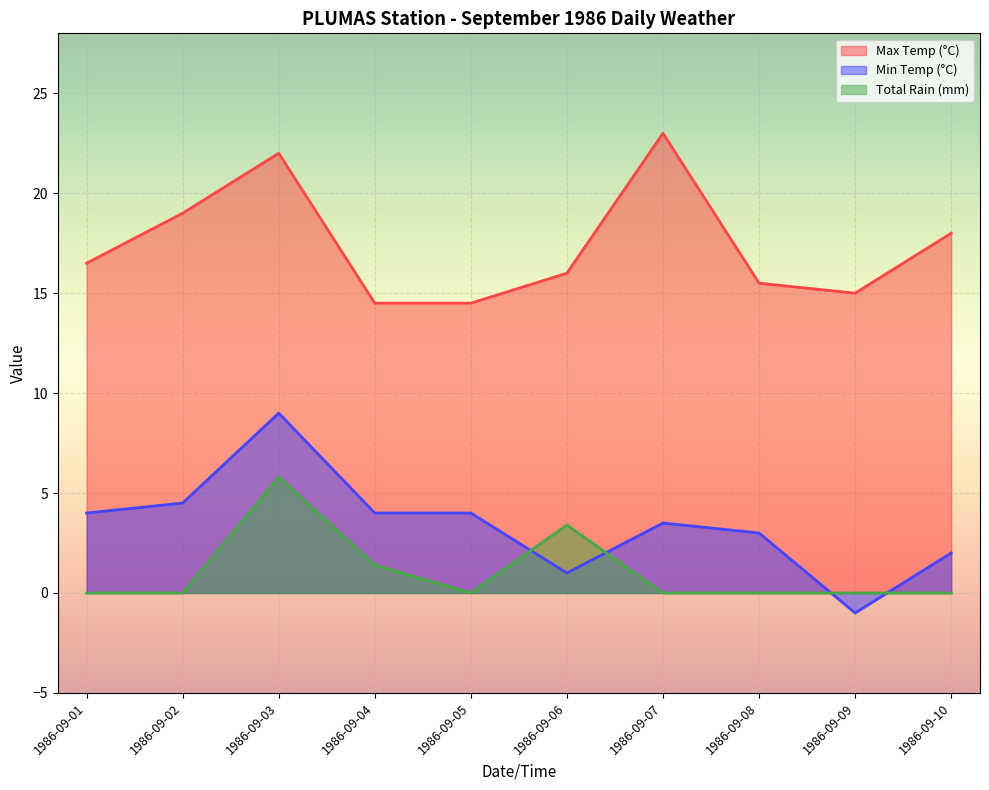

What is the value of the Max Temp (°C) point at the 2nd from the left?

19.0